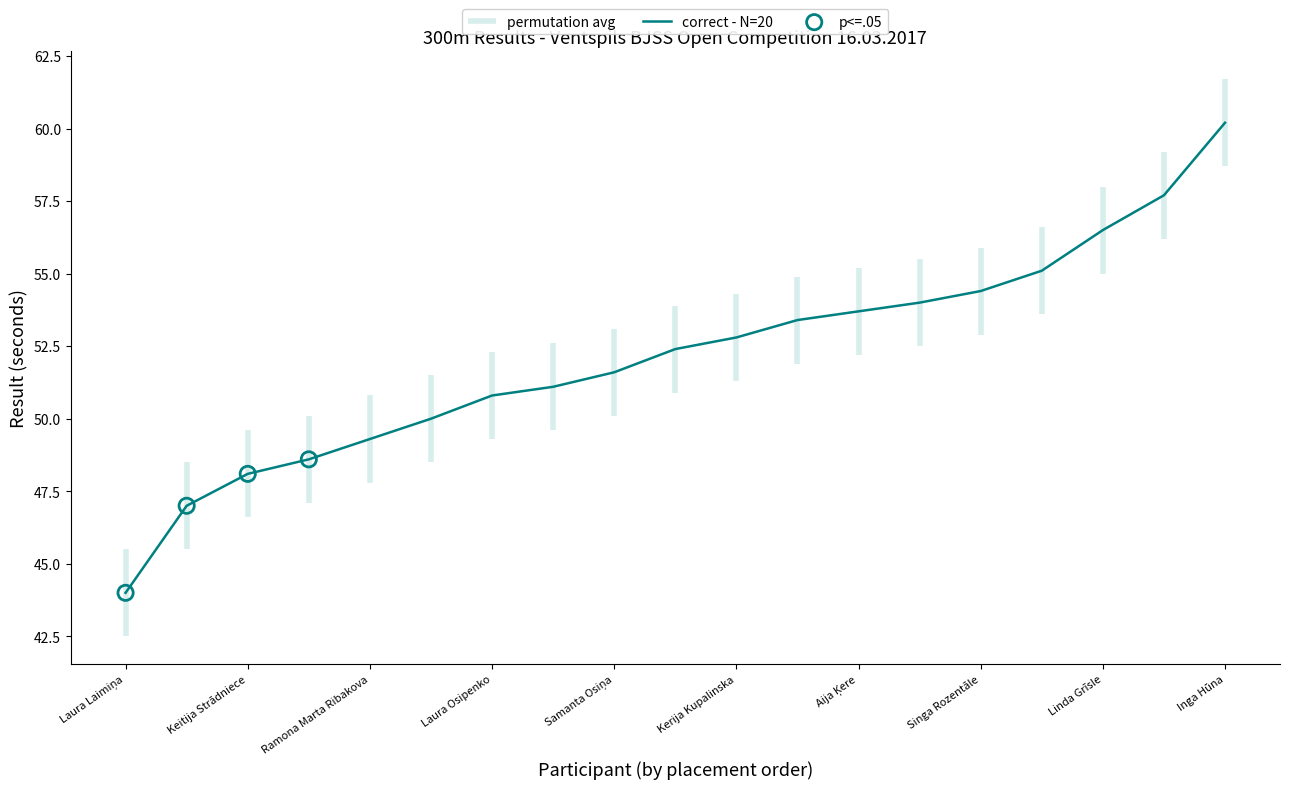

At which label does correct - N=20 reach its peak?

Inga Hūna